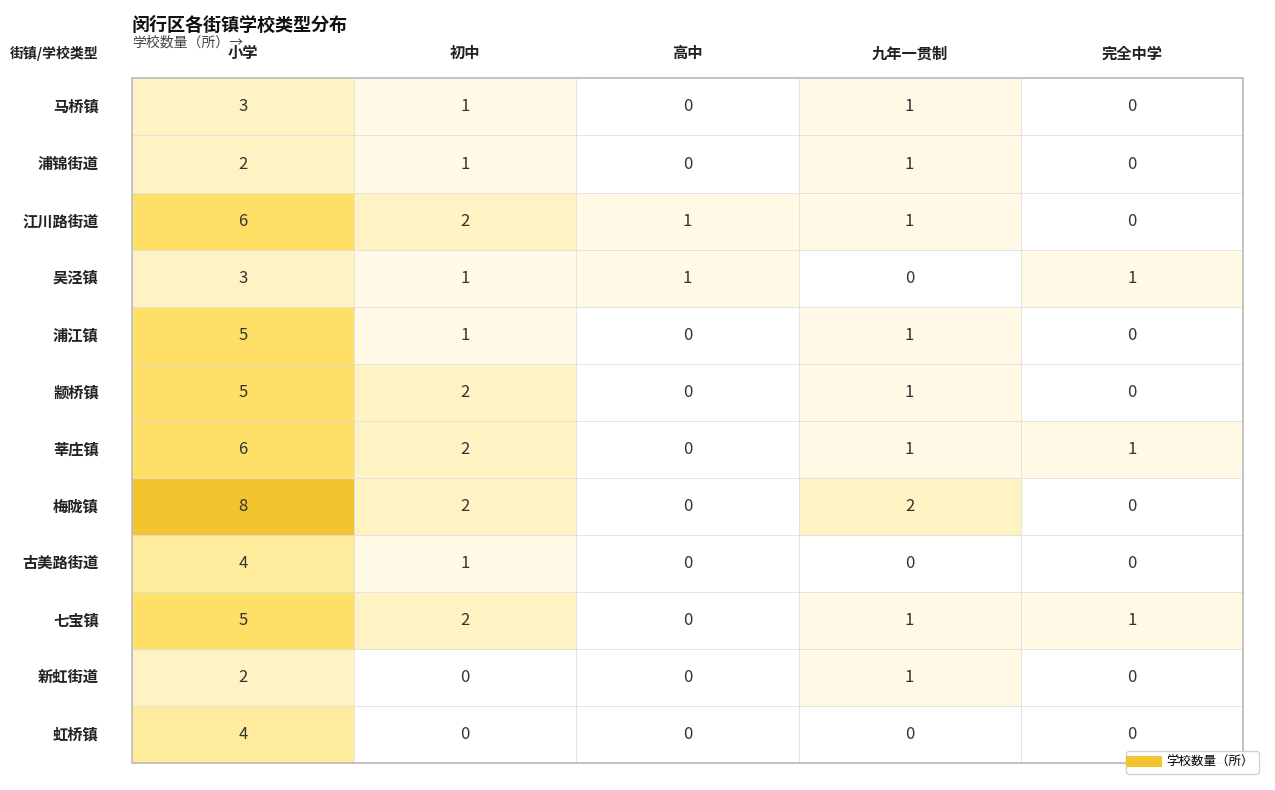

True or false: 浦江镇 has a value of 0 at 完全中学.

True